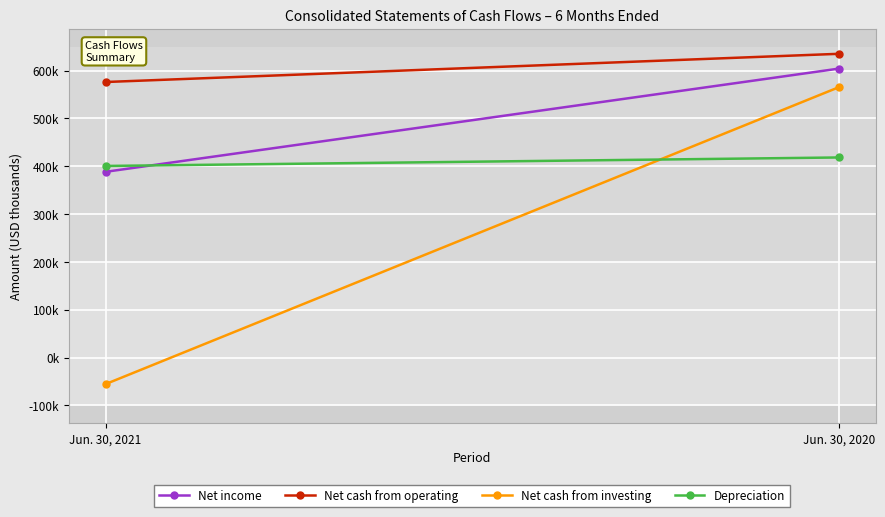

Rank the series by their maximum value, from highest to lowest.

Net cash from operating, Net income, Net cash from investing, Depreciation